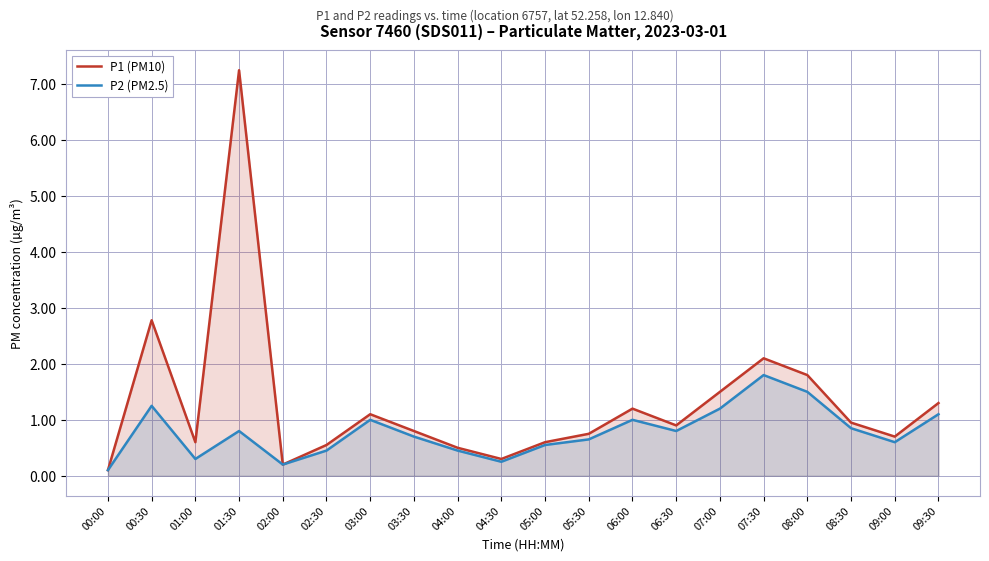

What is the sum of the P2 (PM2.5) values at 08:00 and 05:00?

2.0